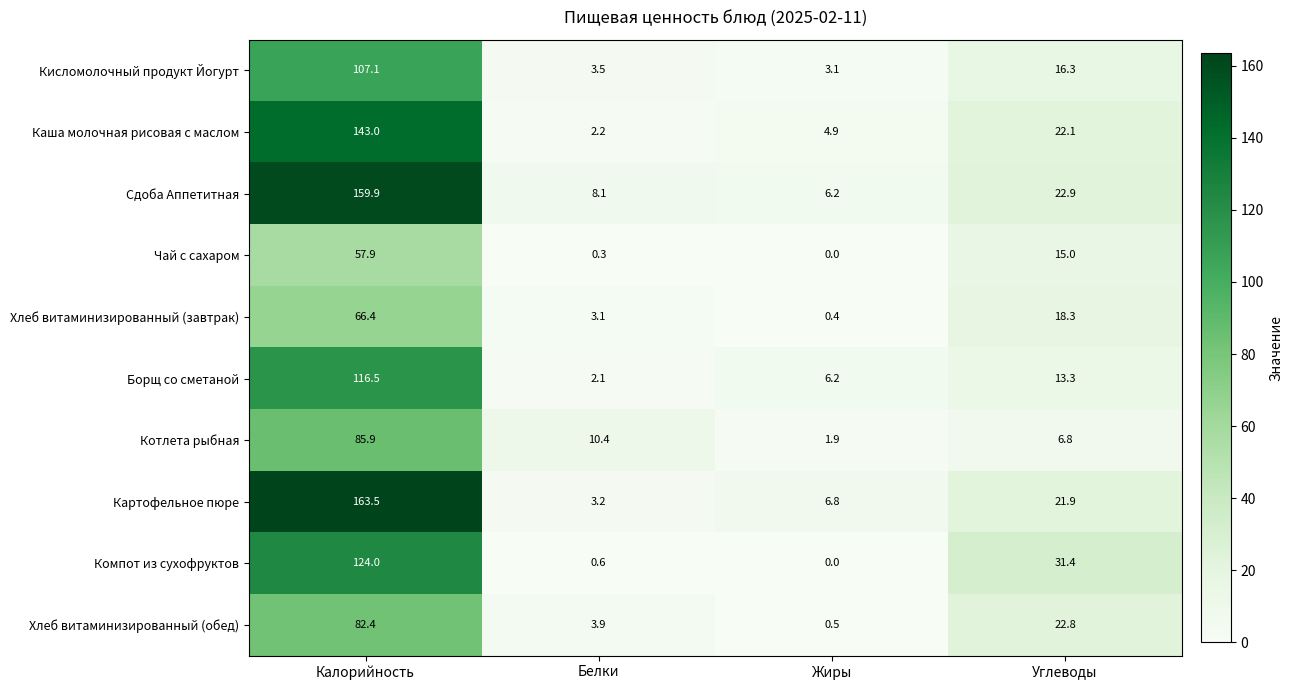

Which series has the largest total across all categories?

Сдоба Аппетитная